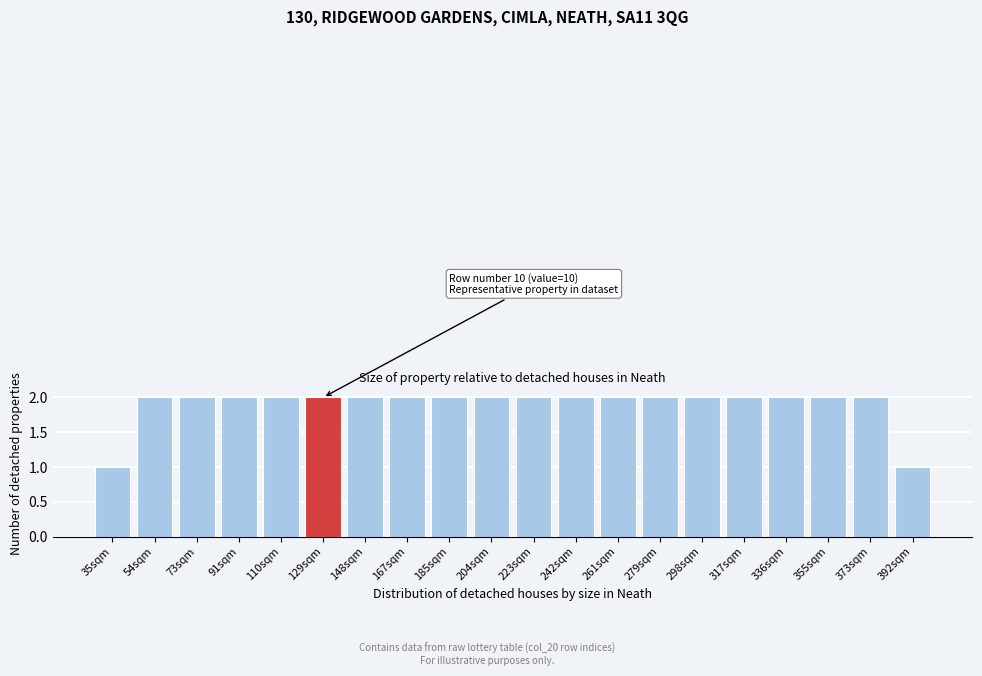

Reading right to left, transcribe all the data shown in this chart.

1	2	2	2	2	2	2	2	2	2	2	2	2	2	2	2	2	2	2	1